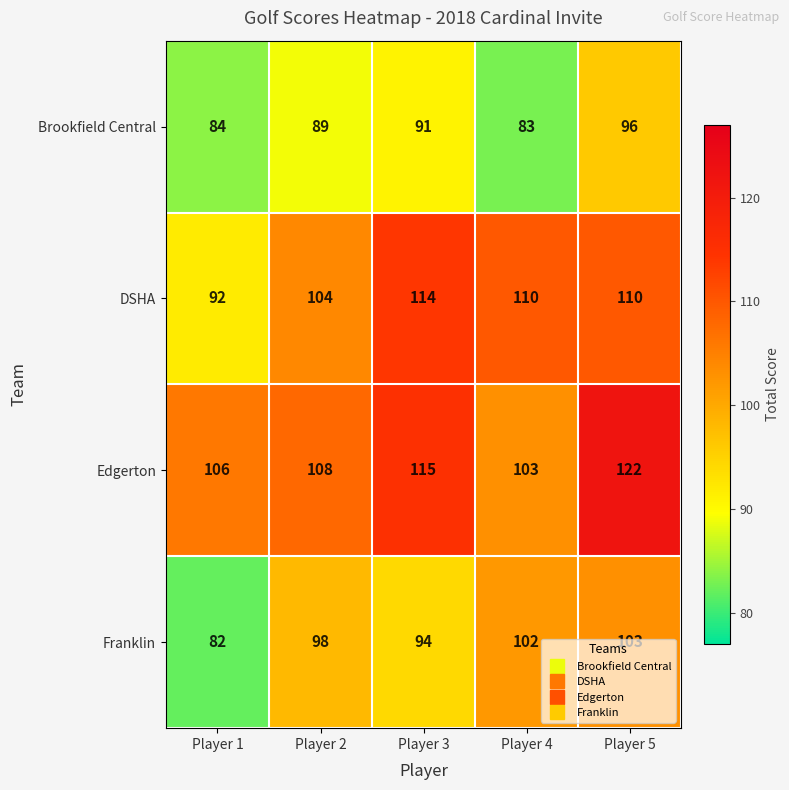

The value of Edgerton at Player 4 is 103. True or false?

True